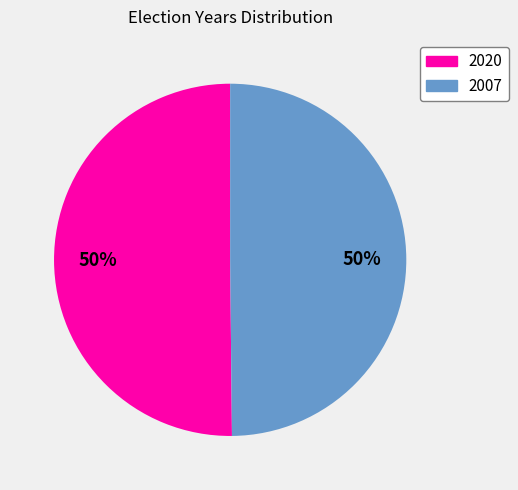

To the nearest percent, what percentage of the pie is 2020?

50%